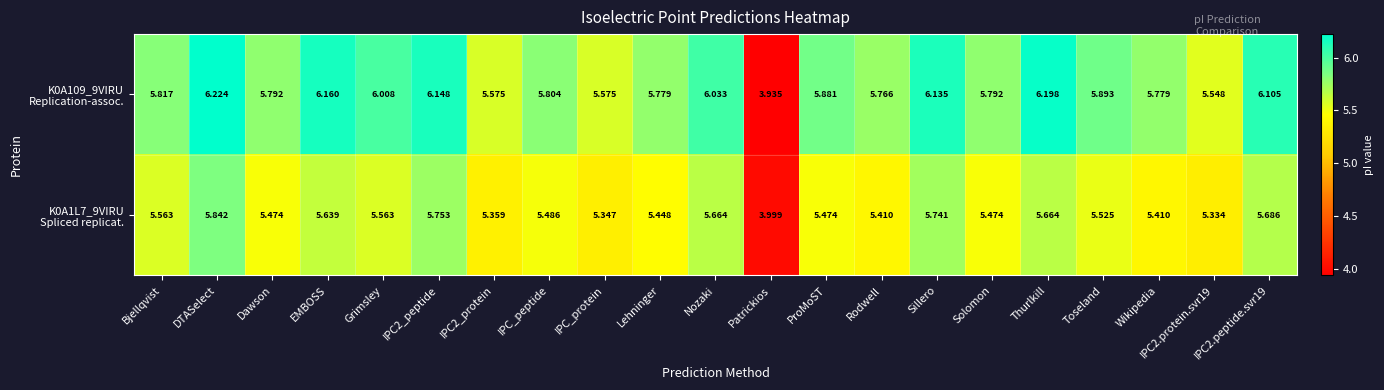

Which label corresponds to the largest value in the chart?

DTASelect